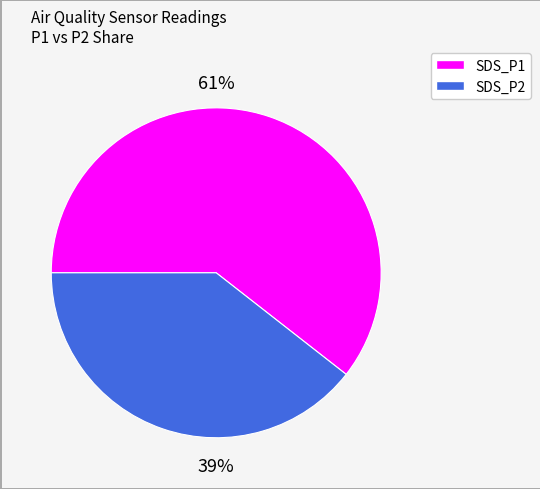

To the nearest percent, what is the combined percentage of SDS_P2 and SDS_P1?

100%